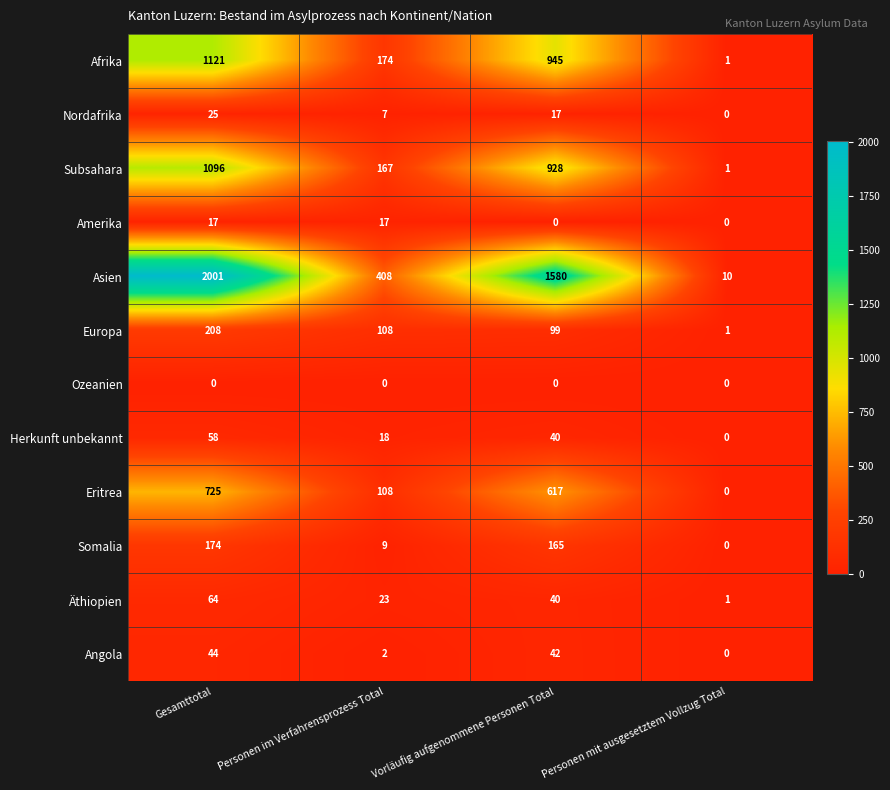

Where does the Somalia series first go above 165?

Gesamttotal